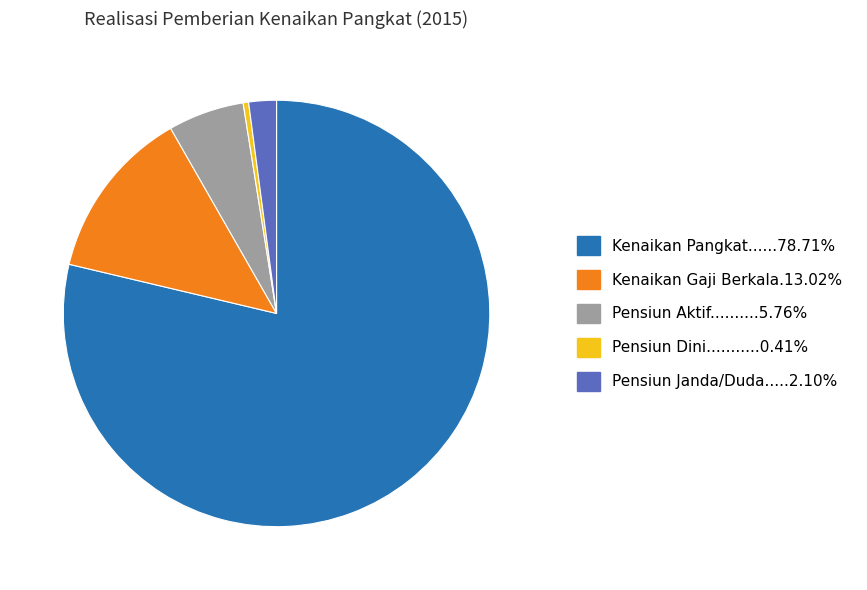

Is there any slice that represents more than half of the pie?

Yes